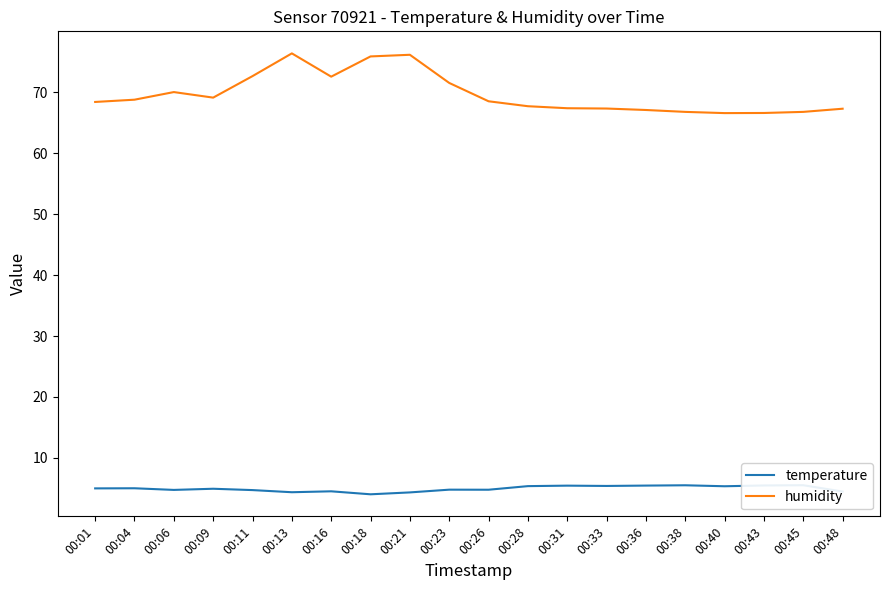

True or false: temperature and humidity intersect in this chart.

False